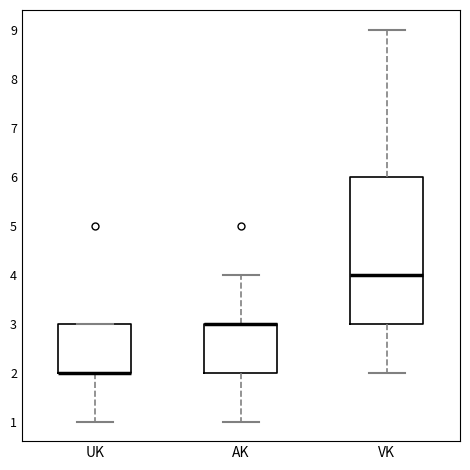

Reading left to right, read every box against the y-axis: the position of its median line, the range the box covers, and the ends of its whiskers. The values are not printed on the chart, so give them approximately, as read against the axis.

UK: median 2 (drawn on the box's lower edge), box 2 to 3, whiskers 1 to 3
AK: median 3 (drawn on the box's upper edge), box 2 to 3, whiskers 1 to 4
VK: median 4, box 3 to 6, whiskers 2 to 9